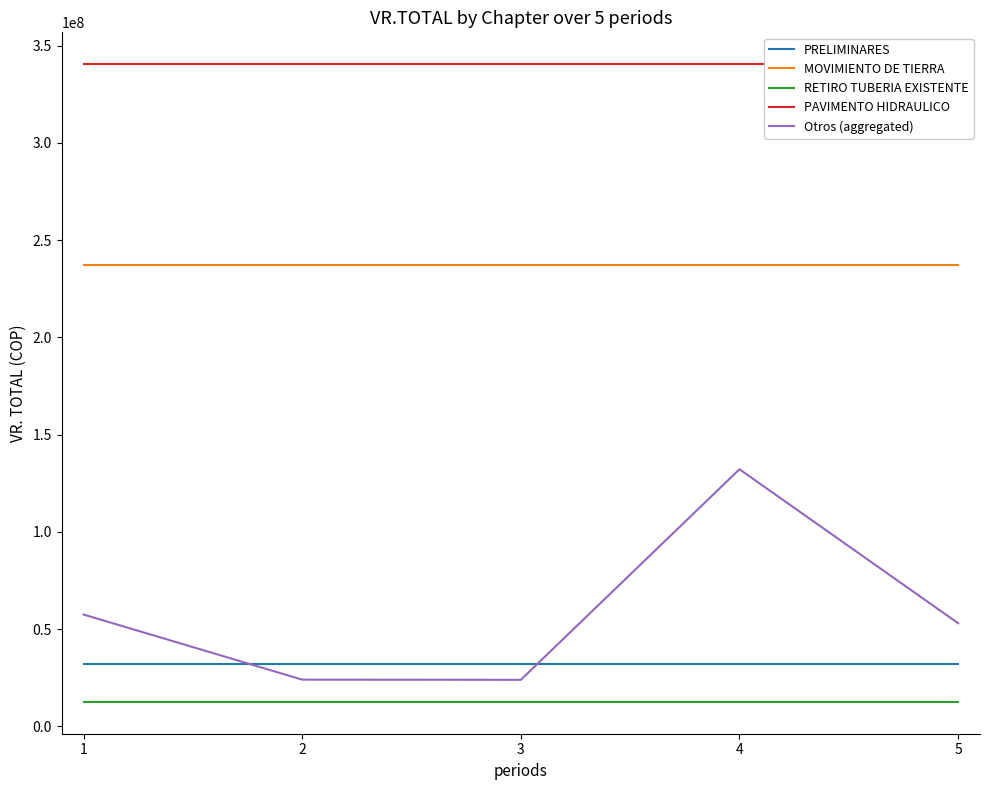

At which label is PRELIMINARES closest to 32218311?

1